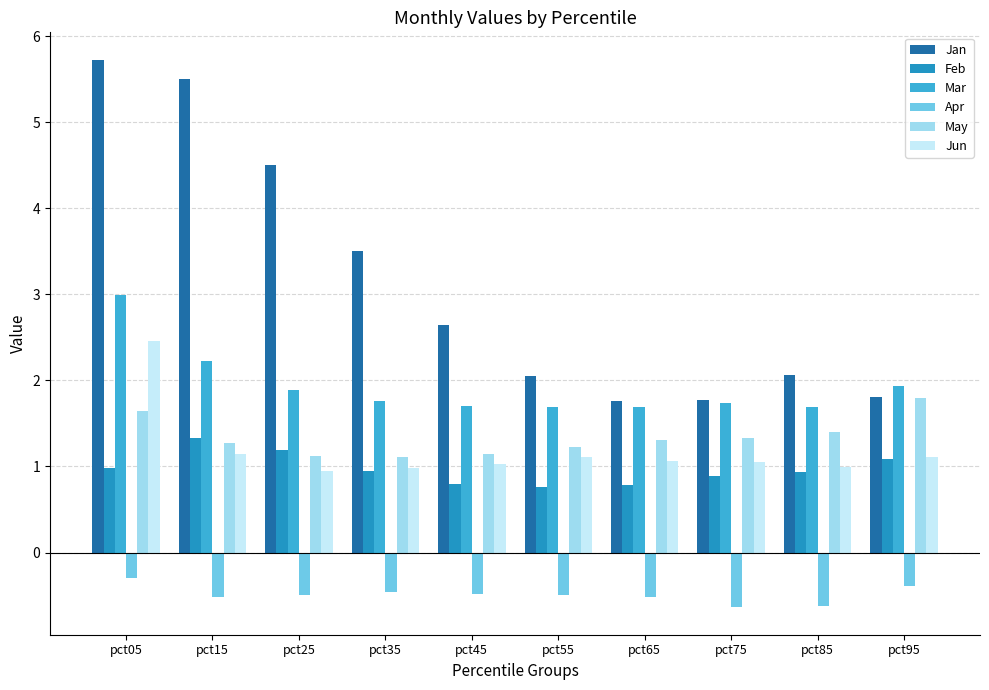

Is the value of Feb at pct45 greater than the value of Jan at pct35?

No